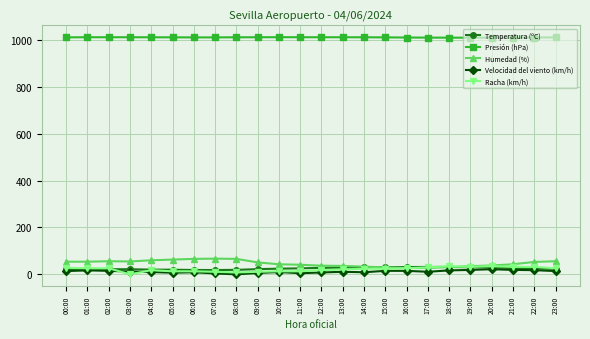

What is the label of the 14th point from the right?

10:00